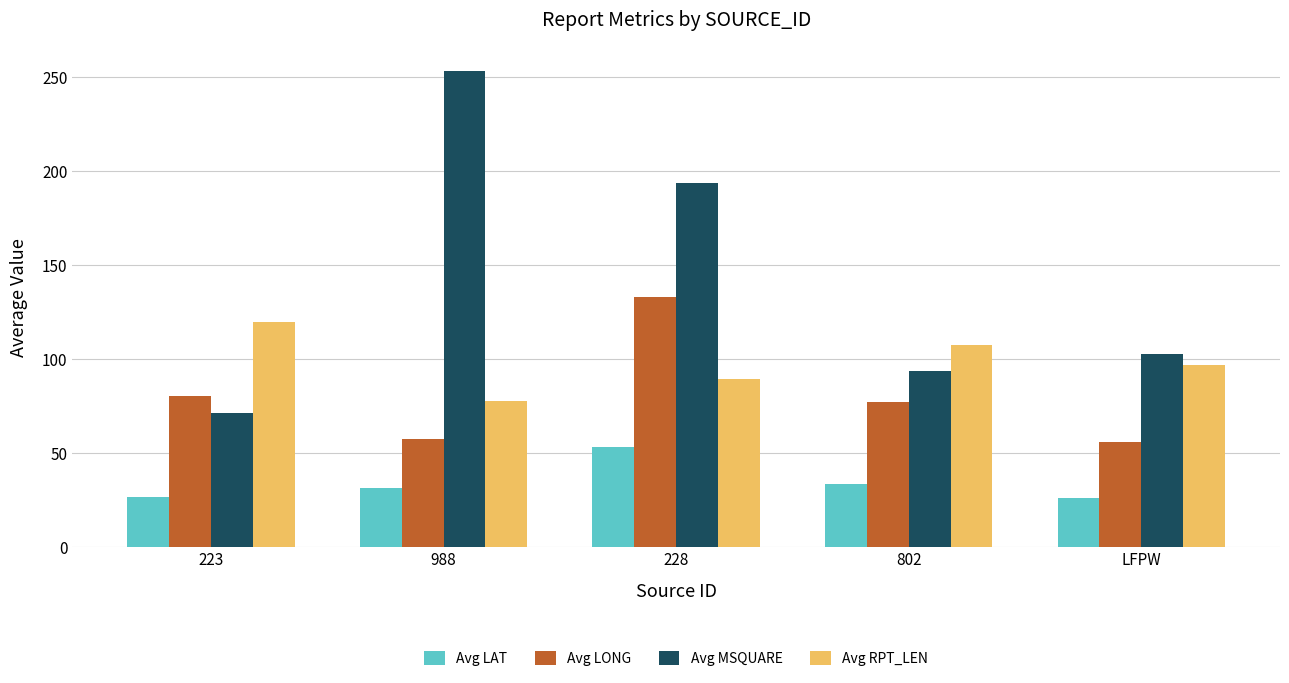

Where does the Avg MSQUARE series first go above 103?

988